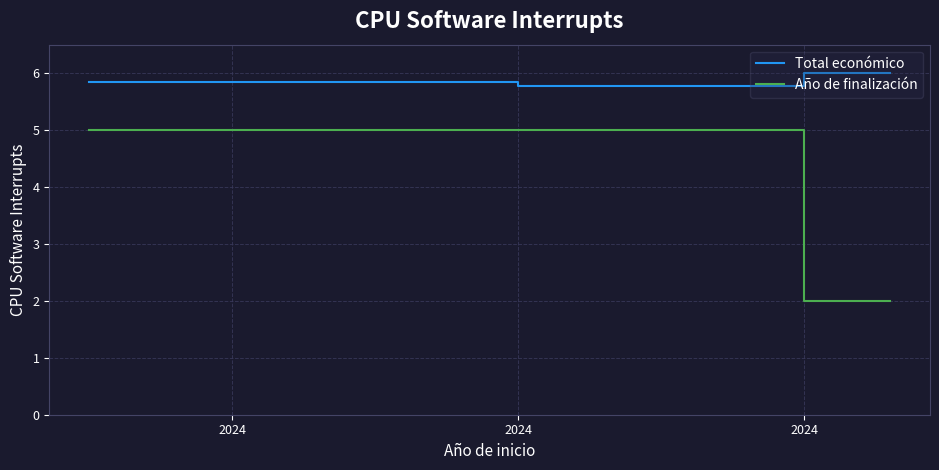

What is the difference between the maximum and minimum values in the Año de finalización series?

3.0